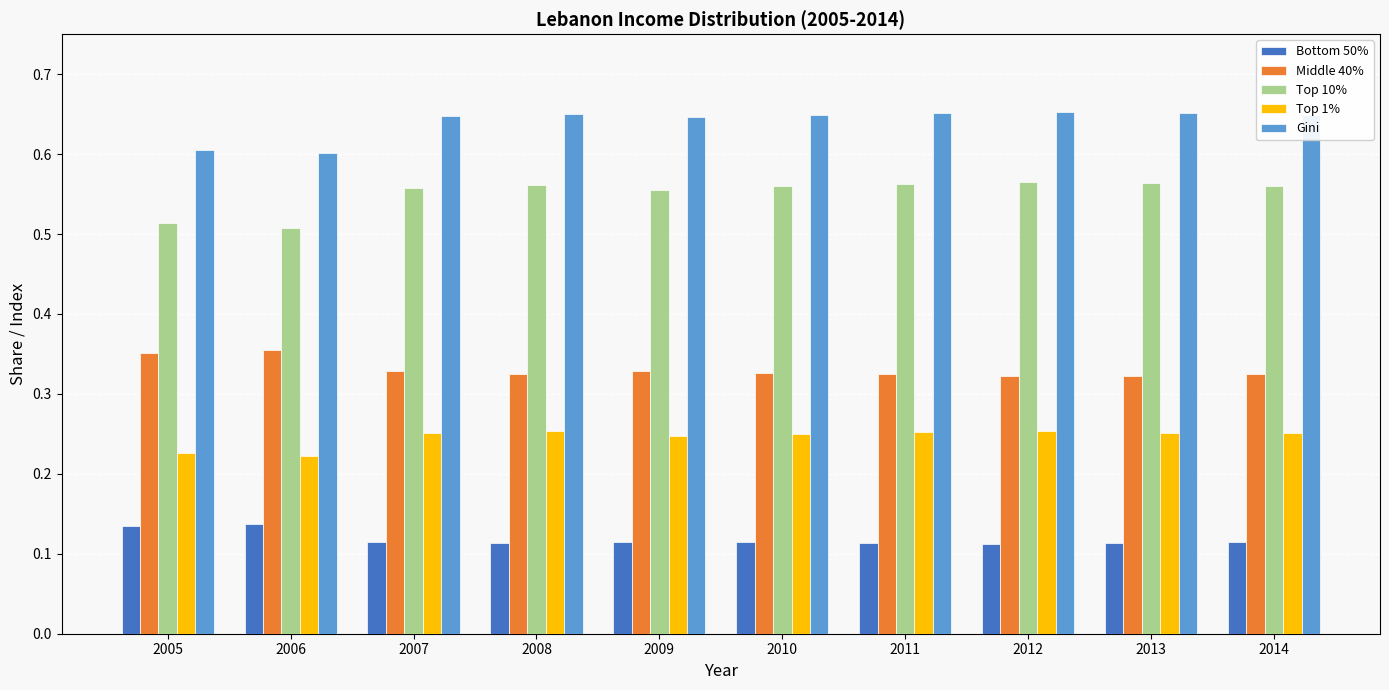

What is the sum of all Bottom 50% values?

1.2